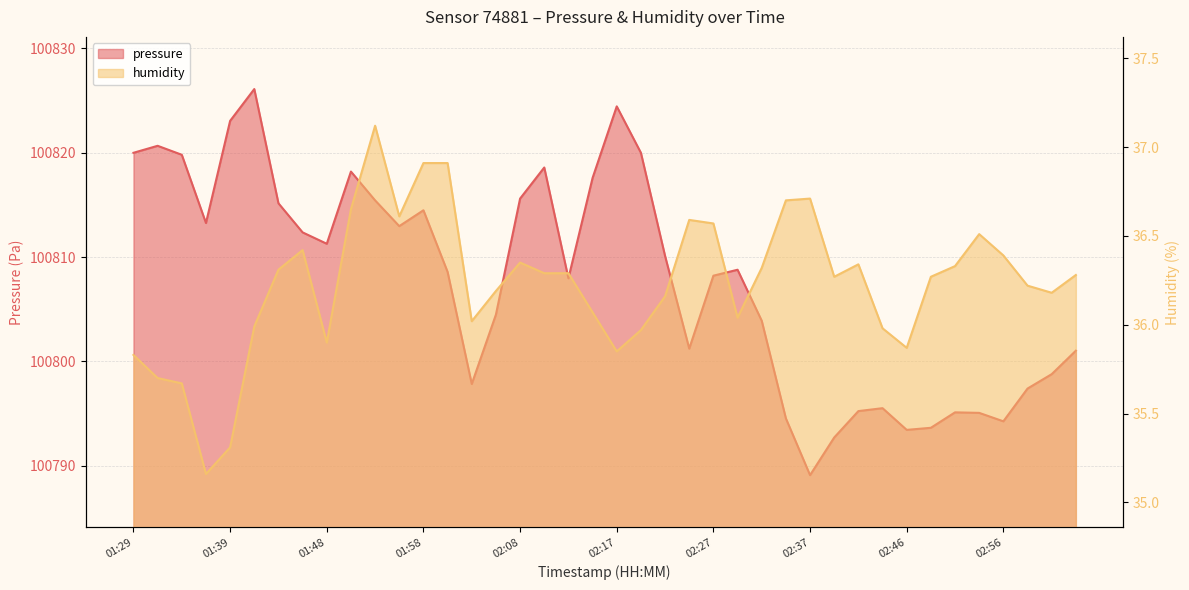

What are all the series names shown in the legend?

pressure, humidity